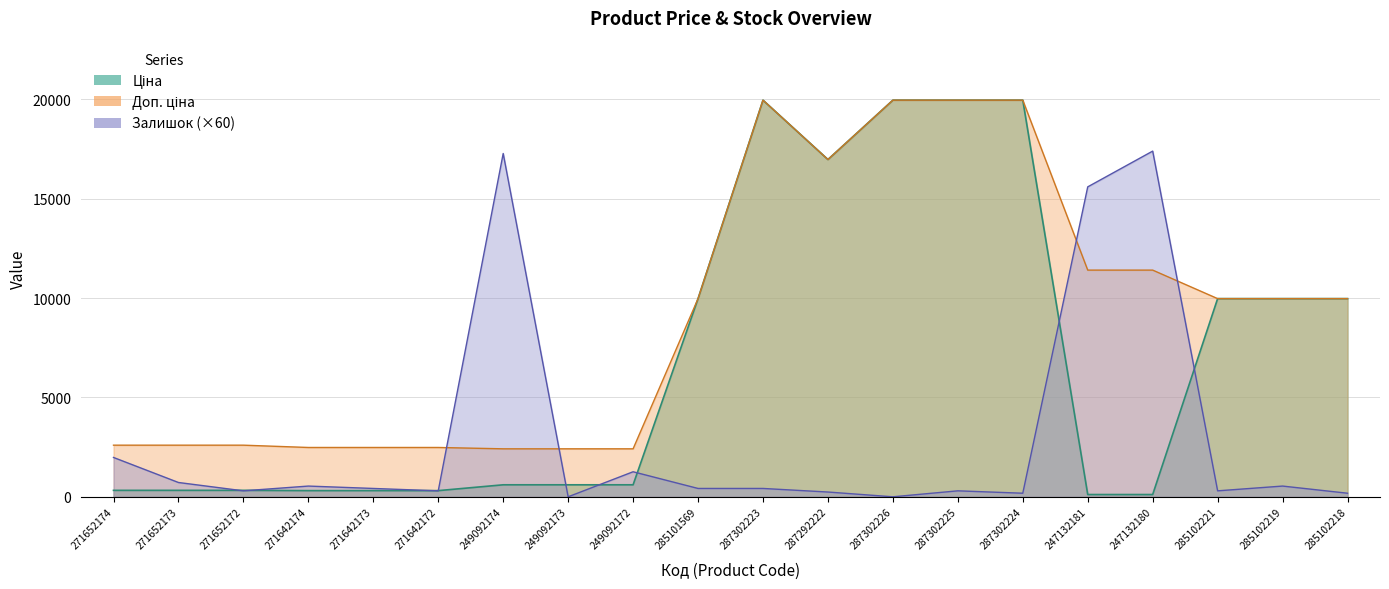

What is the label of the 1st point from the right?

285102218